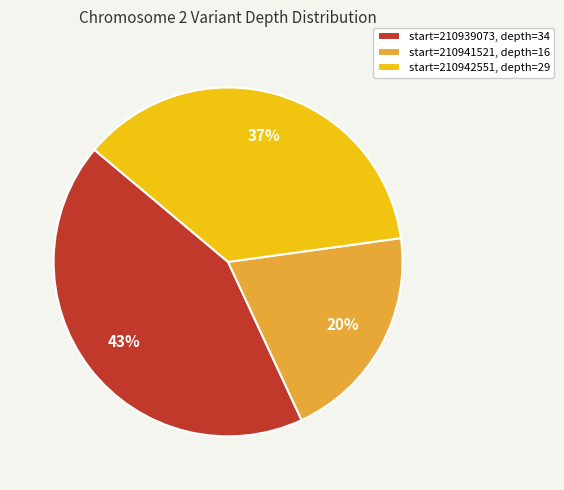

Do start=210941521, depth=16 and start=210939073, depth=34 together represent more than half of the pie?

Yes